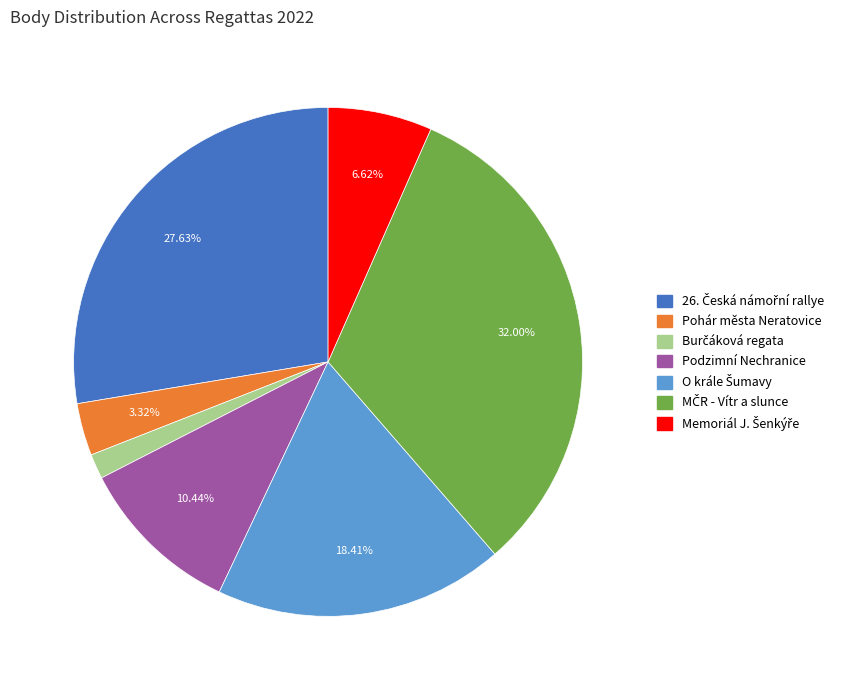

Count the number of slices in the pie.

7